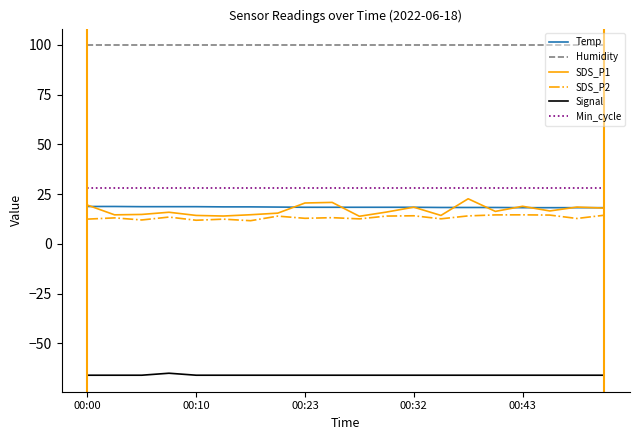

True or false: Signal and SDS_P2 cross at least once.

False